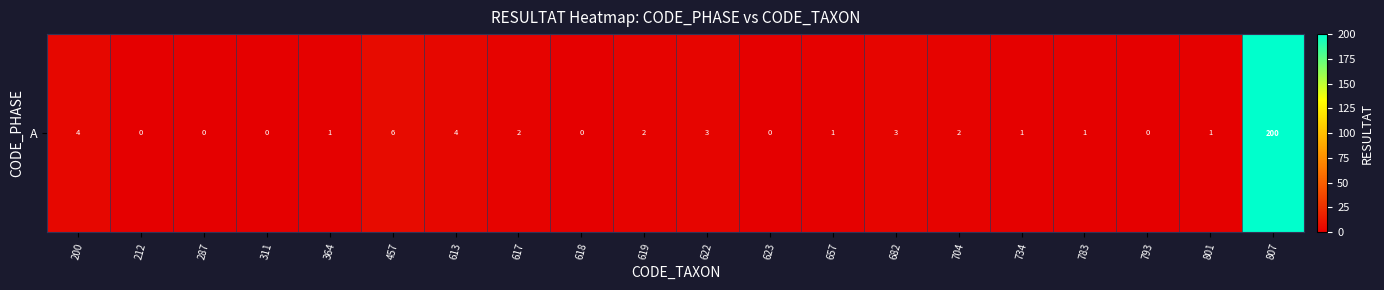

The value at 704 is 0. True or false?

False